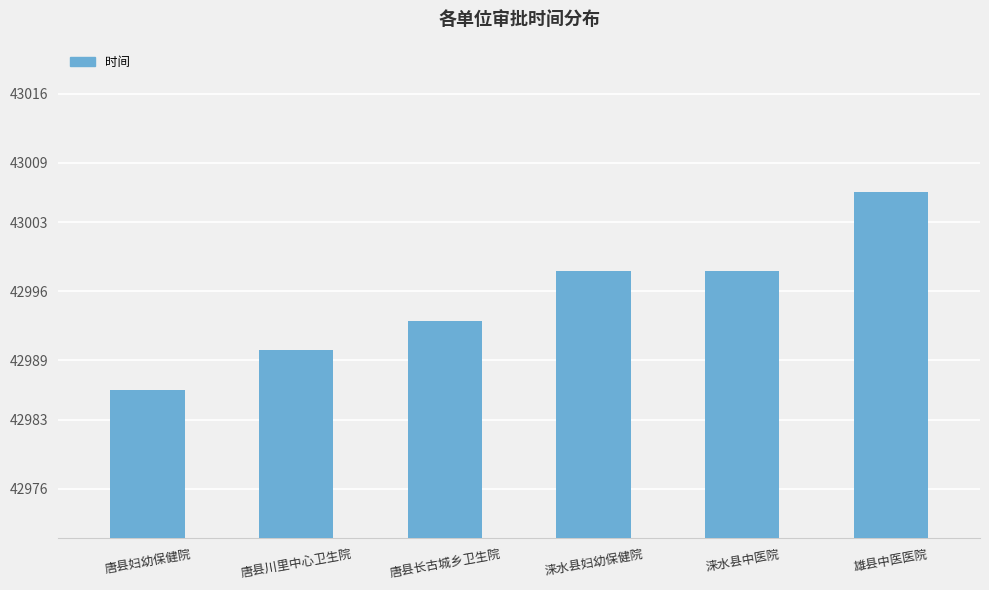

What value does the data have at 涞水县中医院?

42998